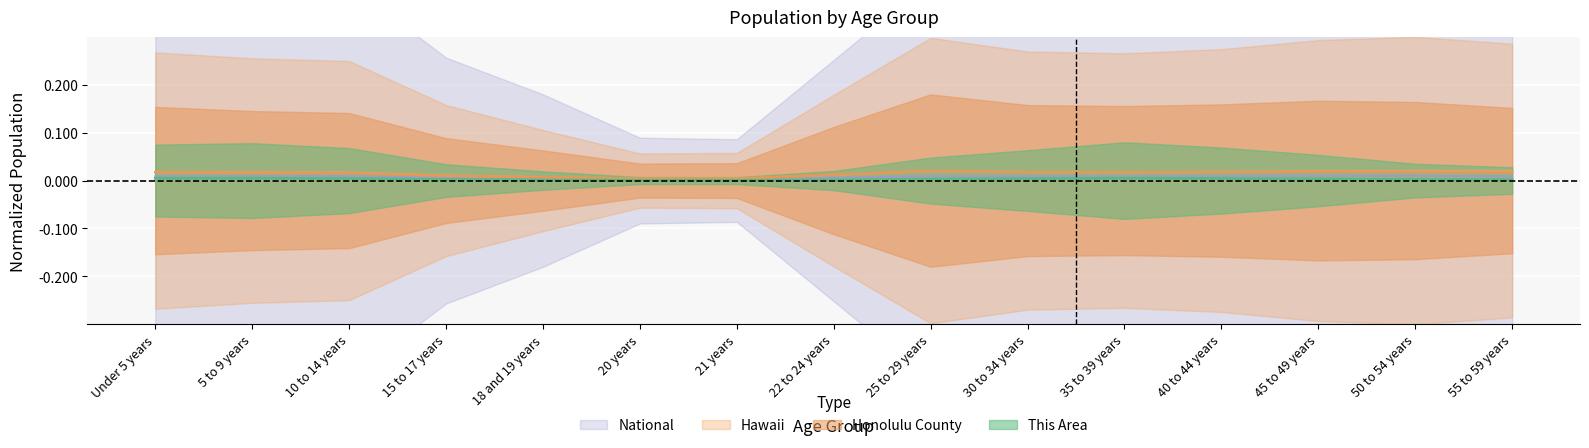

Does the chart display data point markers on the line(s)?

No